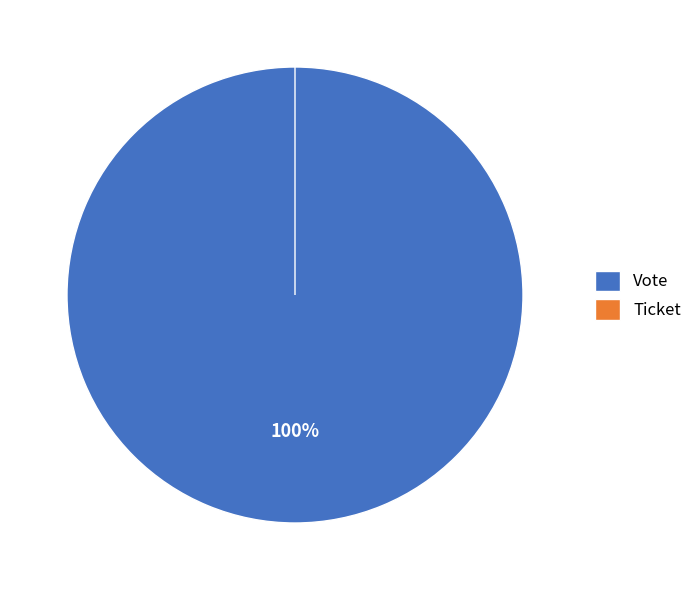

Rank the categories by value from highest to lowest.

Vote, Ticket